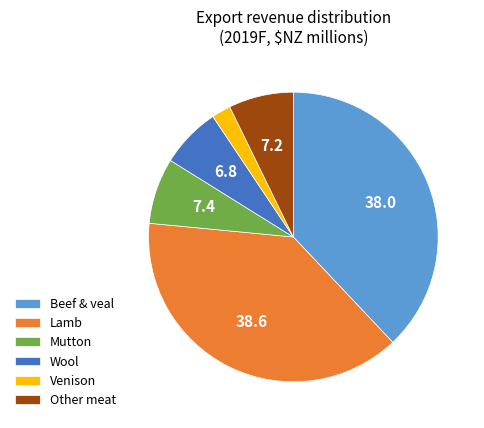

Do Beef & veal and Wool together represent more than half of the pie?

No